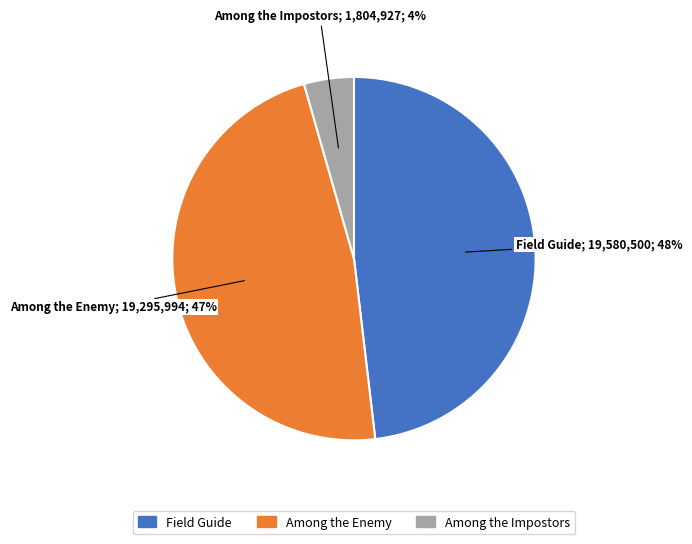

Rank the categories by value from lowest to highest.

Among the Impostors, Among the Enemy, Field Guide